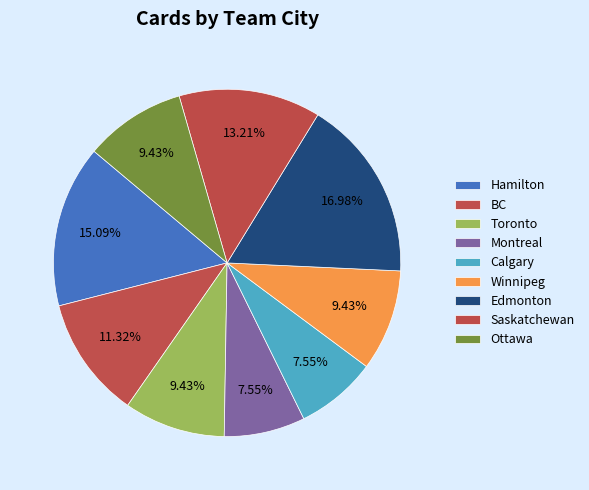

Does Montreal represent more than half of the total?

No